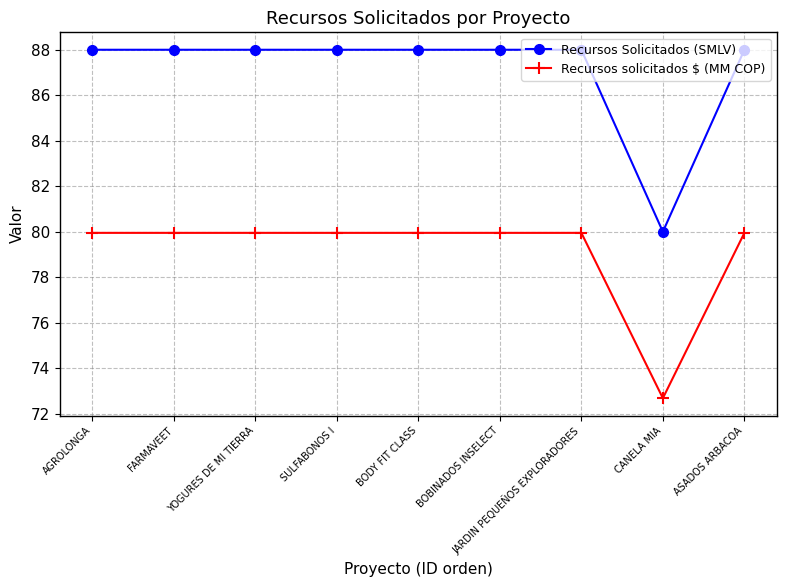

Is this an area chart (filled region under the line)?

No